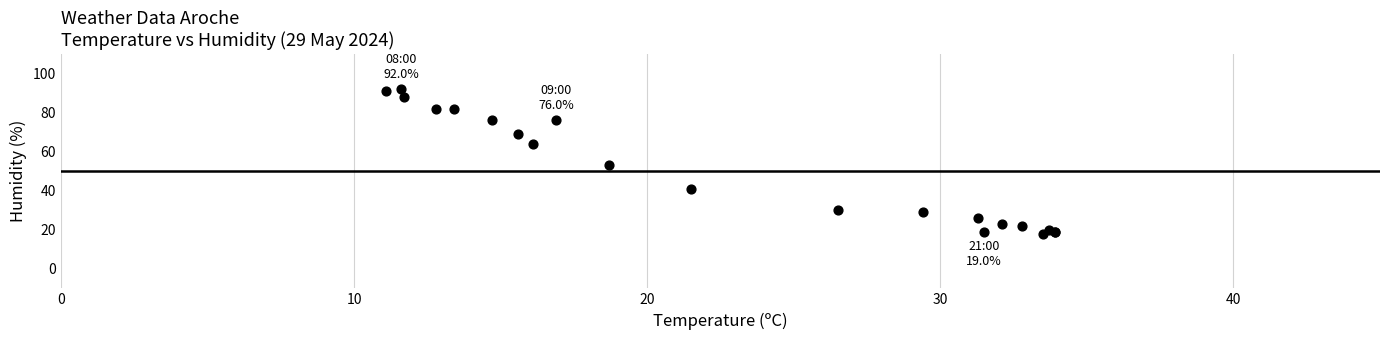

What Y value in the scatter plot is closest to 55?

53